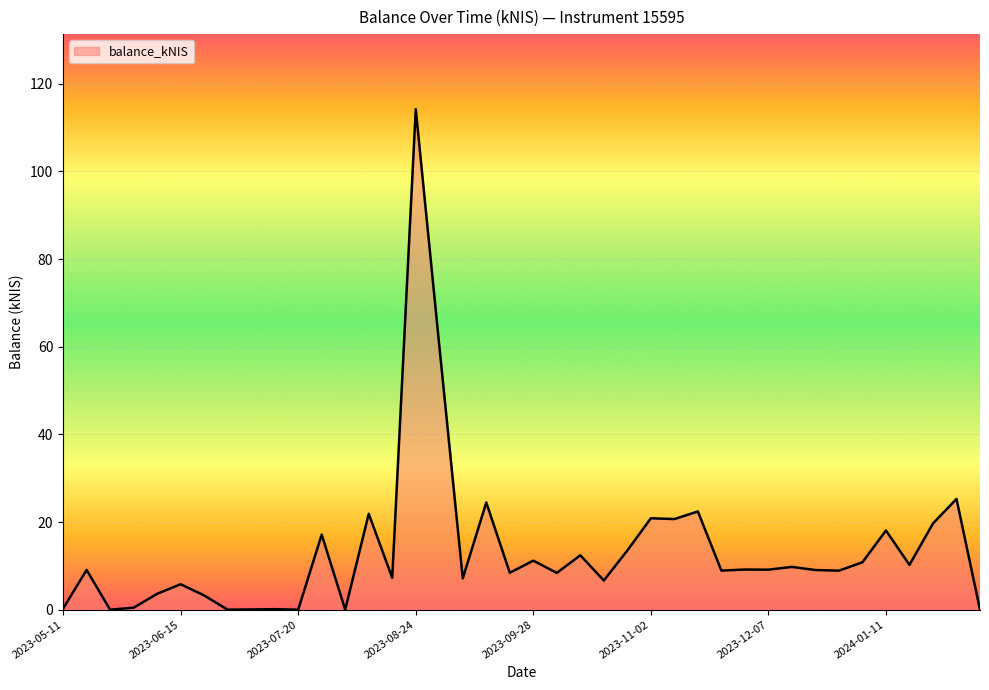

What is the maximum value shown in the chart?

114.2